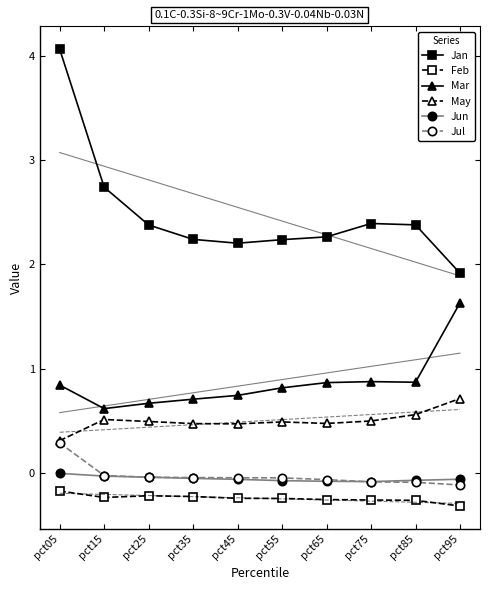

At which category does May reach its first local peak?

pct15